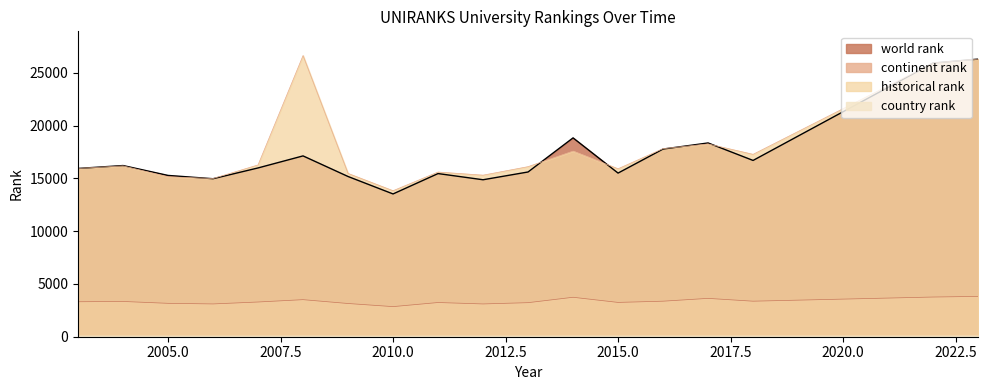

Which series has the widest spread of values?

historical rank